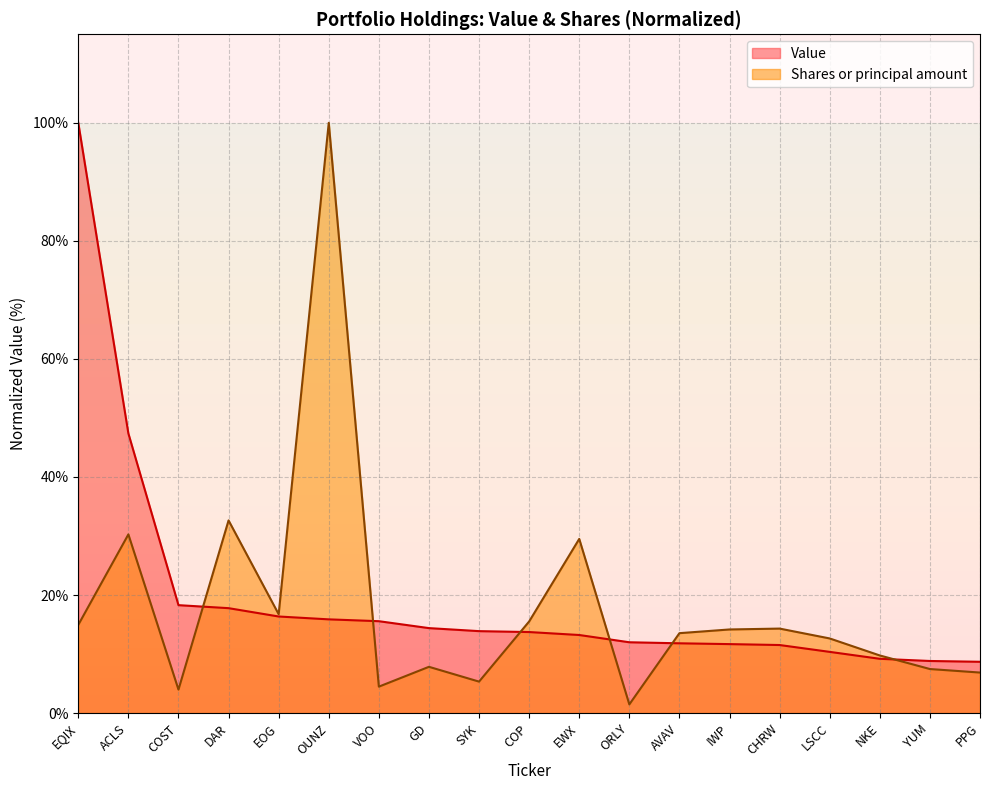

What is the spread (max minus min) of values at VOO?

11.1